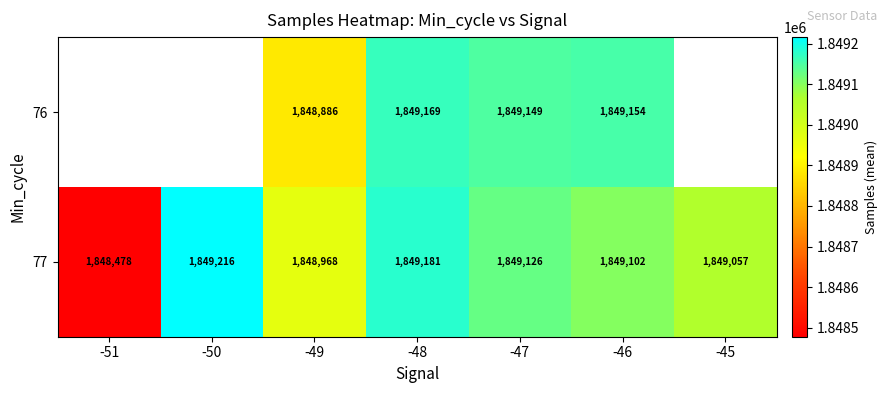

True or false: 77 has a value of 583188.3 at -48.

False